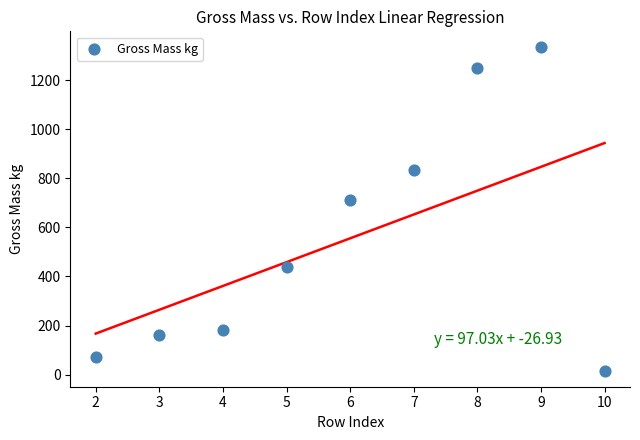

What Y value in the scatter plot is closest to 674?

713.0